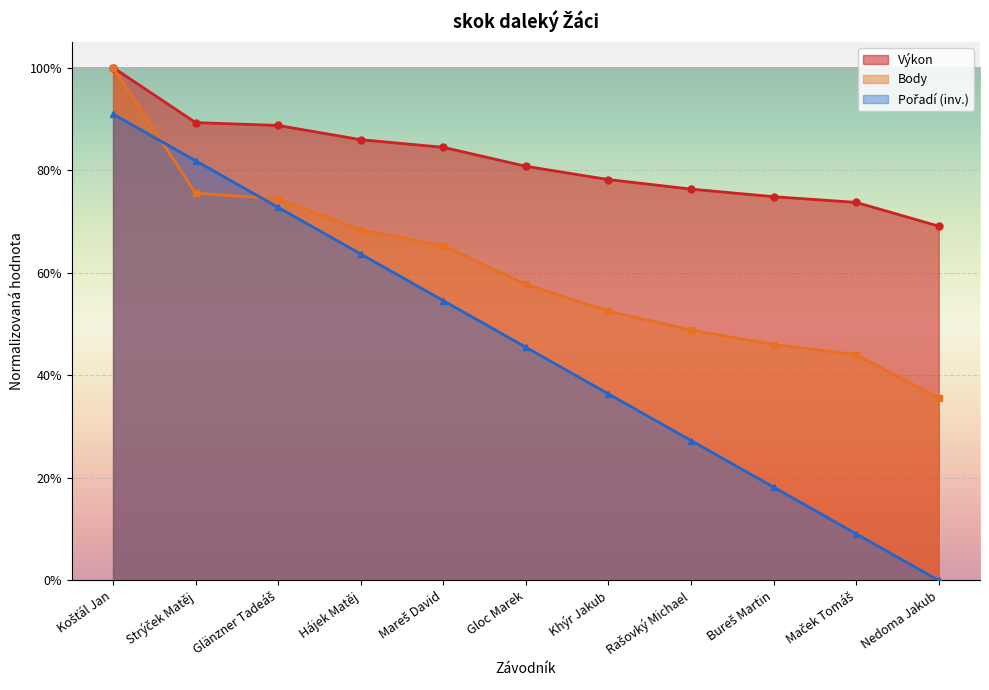

What is the difference between the Výkon values at Nedoma Jakub and Košťál Jan?

0.3